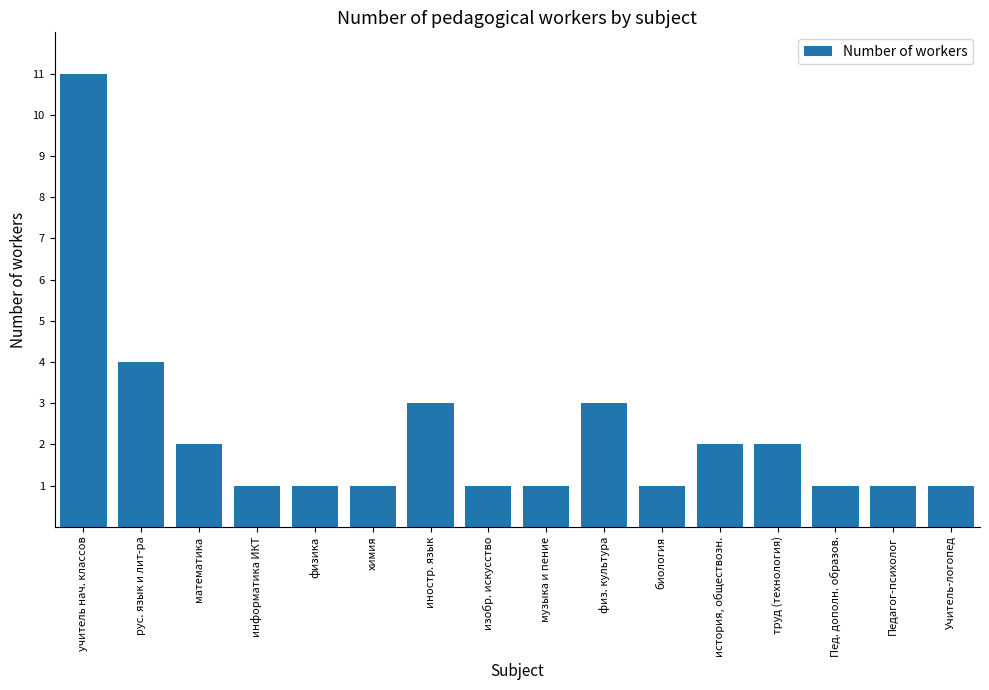

How many bars are there in total?

16